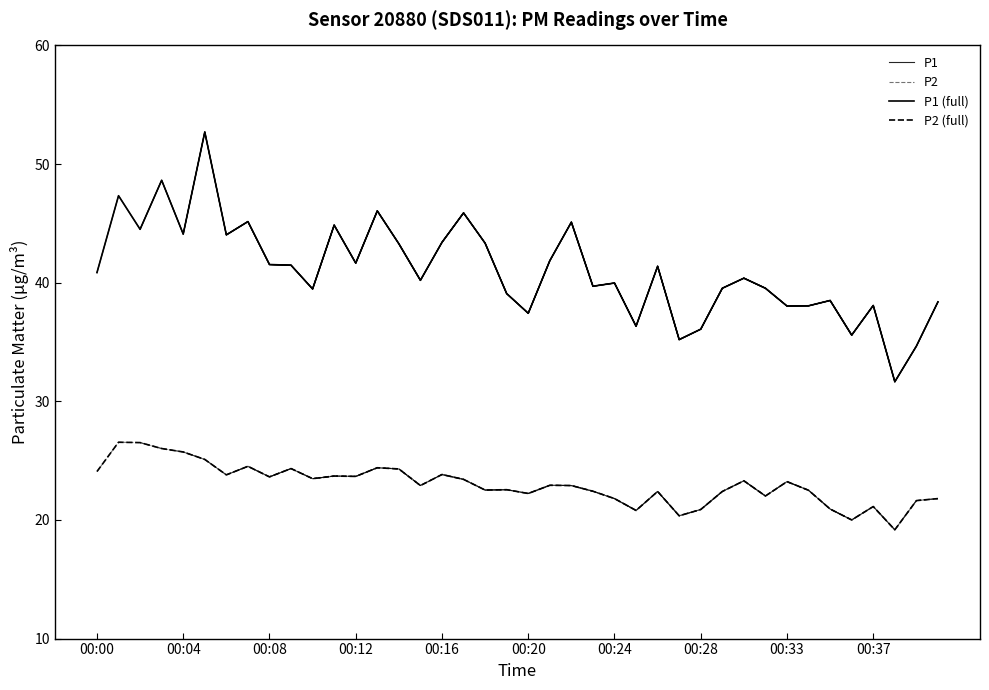

True or false: P1 and P2 intersect in this chart.

False